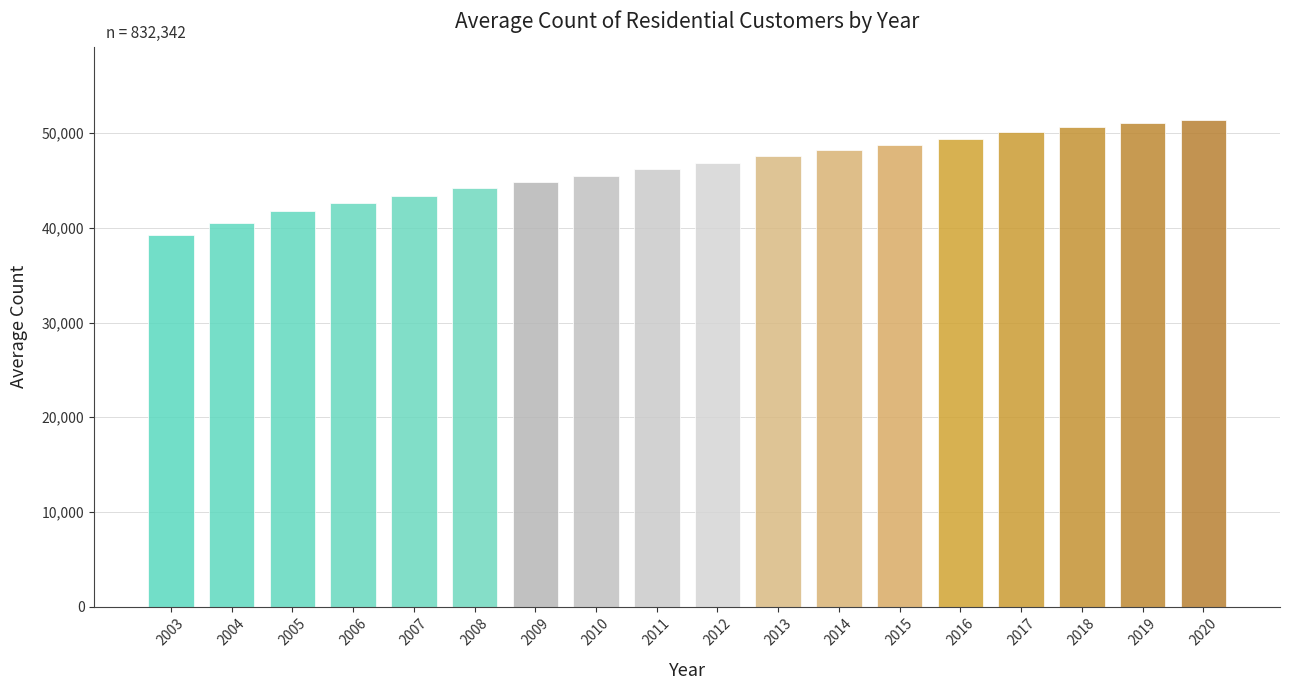

Reading left to right, transcribe all the data shown in this chart.

39235.5	40531.0	41768.5	42667.5	43381.5	44171.5	44853.0	45488.0	46194.0	46876.5	47602.0	48190.5	48750.0	49431.0	50115.0	50664.0	51040.5	51383.0